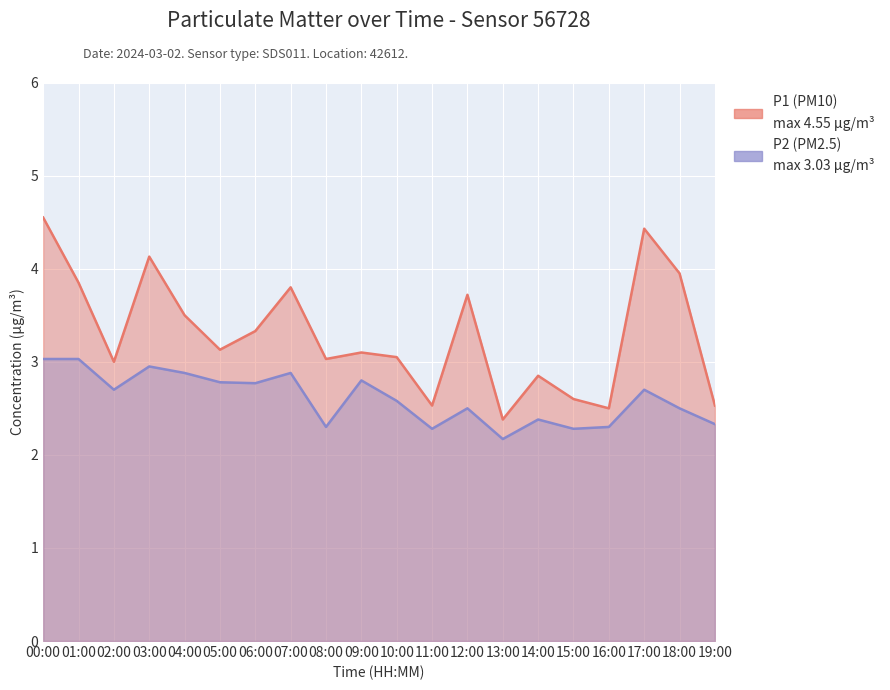

What is the difference between the maximum and minimum values in the P1 series?

2.2